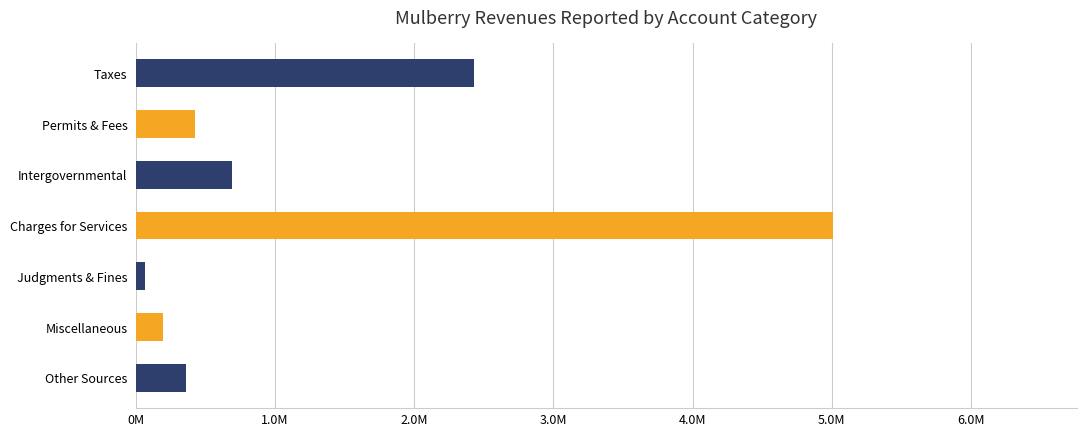

At which category does the chart reach its peak across all series?

Charges for Services